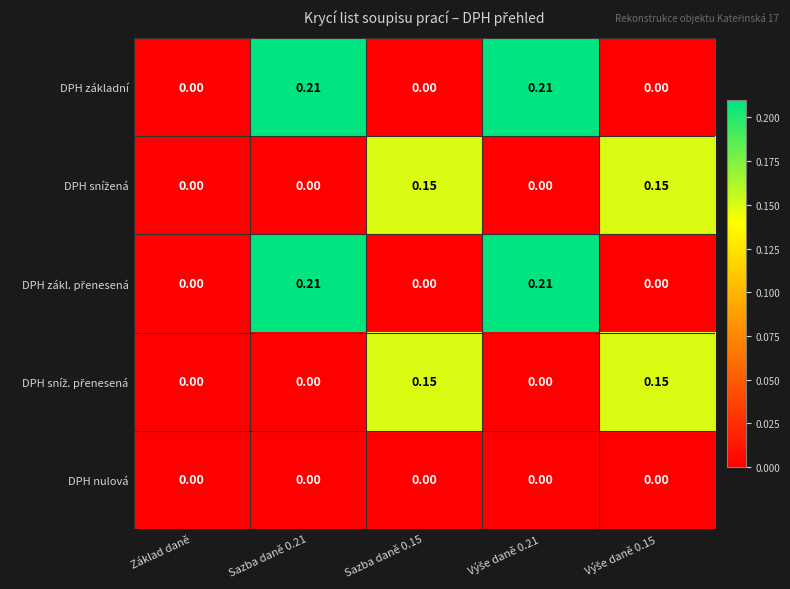

List the series in order of their peak value, highest first.

DPH základní, DPH zákl. přenesená, DPH snížená, DPH sníž. přenesená, DPH nulová